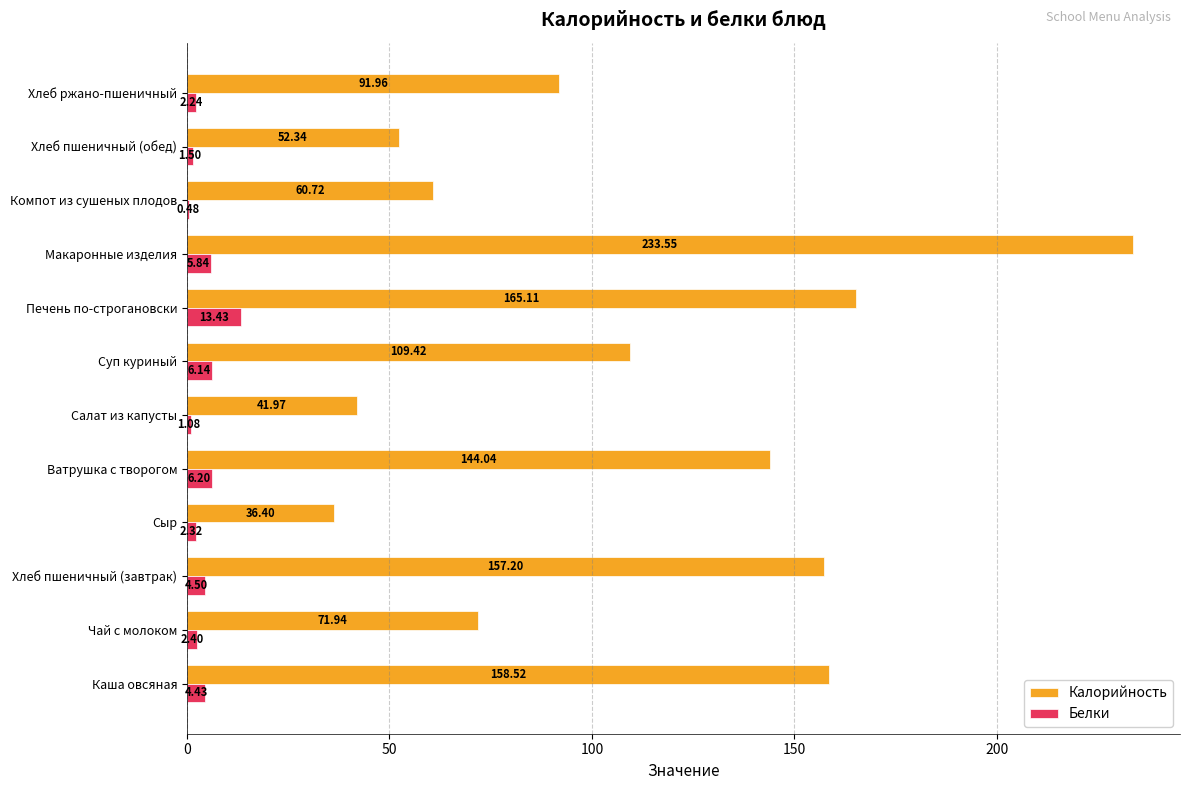

What is the sum of the Белки values at Чай с молоком and Каша овсяная?

6.8